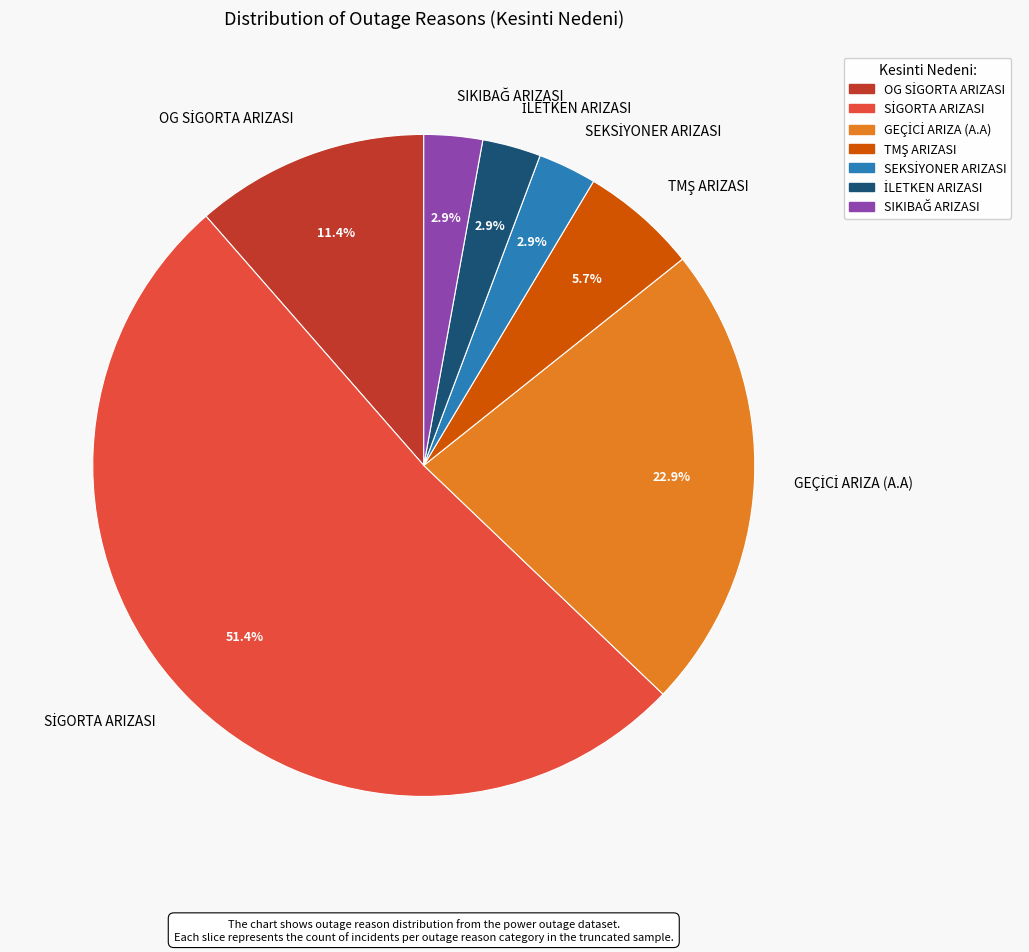

Does any single category account for the majority?

Yes